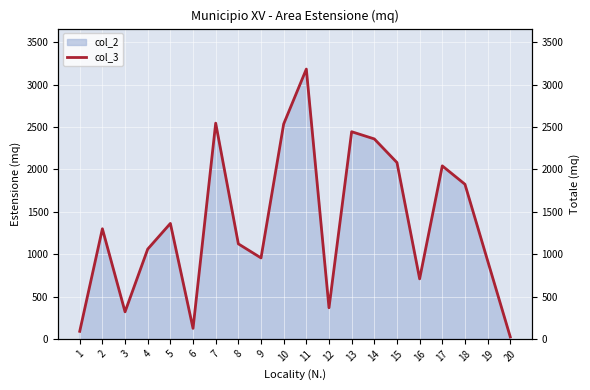

Which category has the highest value across all series?

11